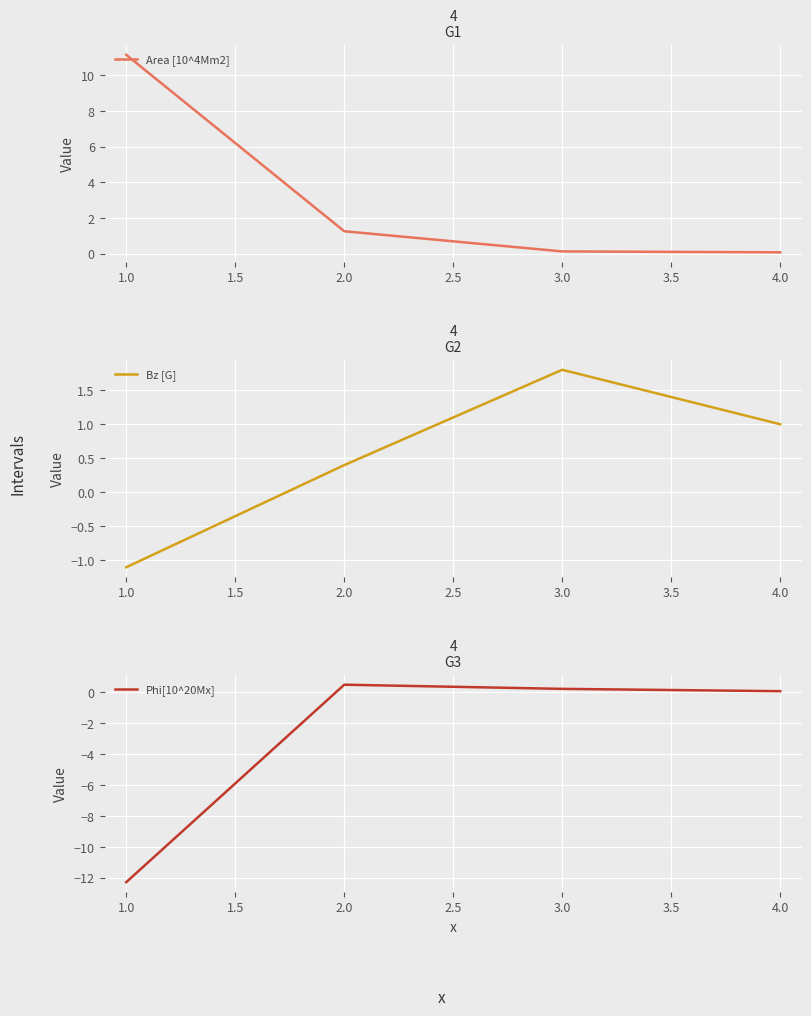

Reading left to right, extract all data points from this chart.

Area [10^4Mm2]: 11.2	1.3	0.1	0.1
Bz [G]: -1.1	0.4	1.8	1.0
Phi[10^20Mx]: -12.3	0.5	0.2	0.1